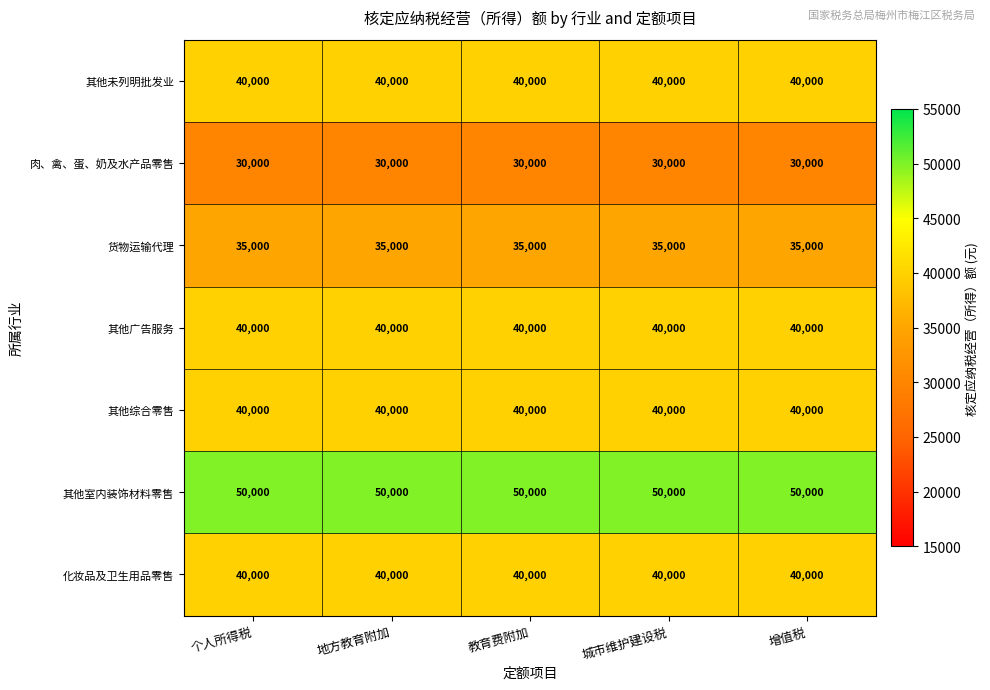

At how many categories does at least one series exceed 36433?

5